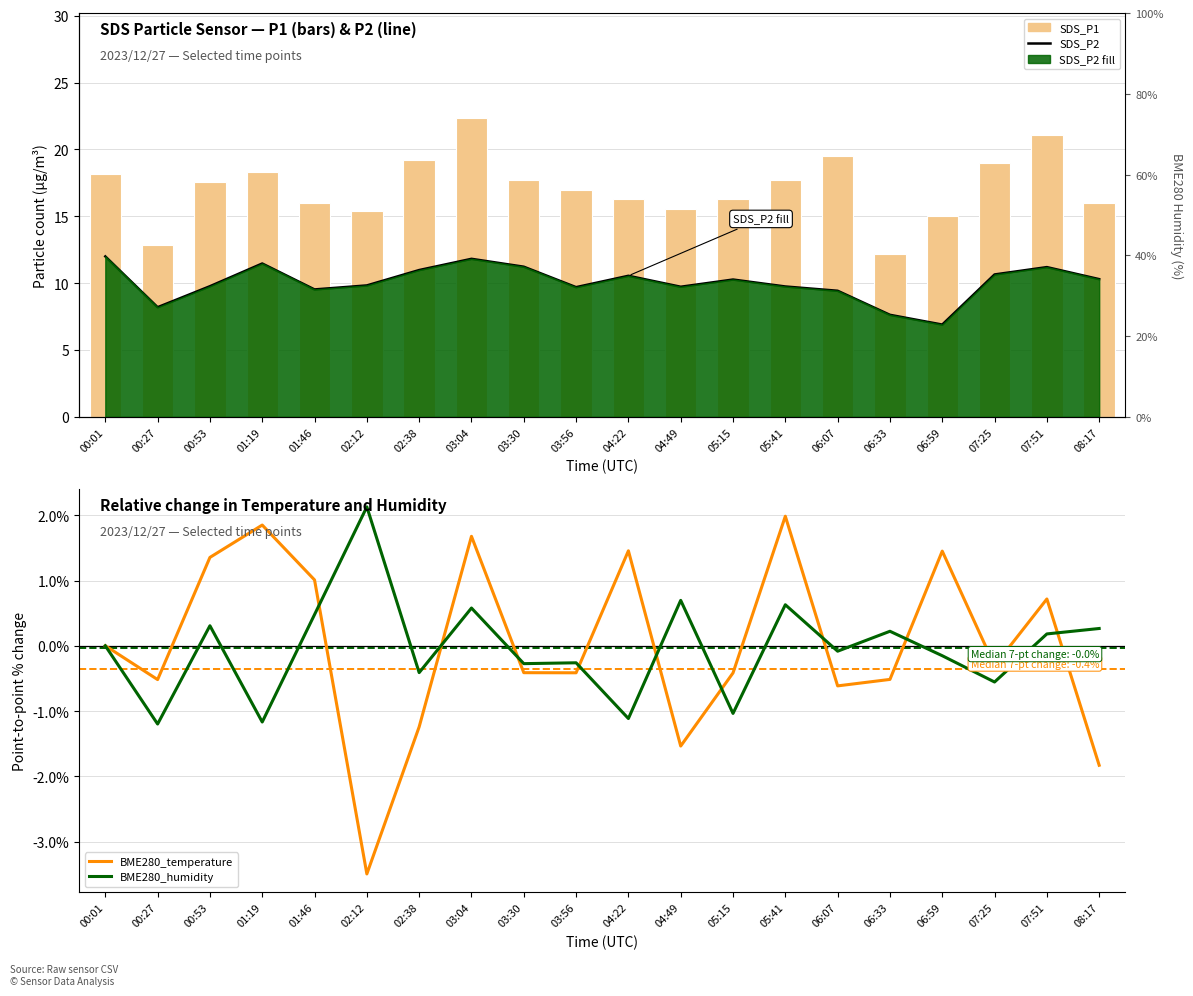

Which series has the largest total across all categories?

SDS_P1